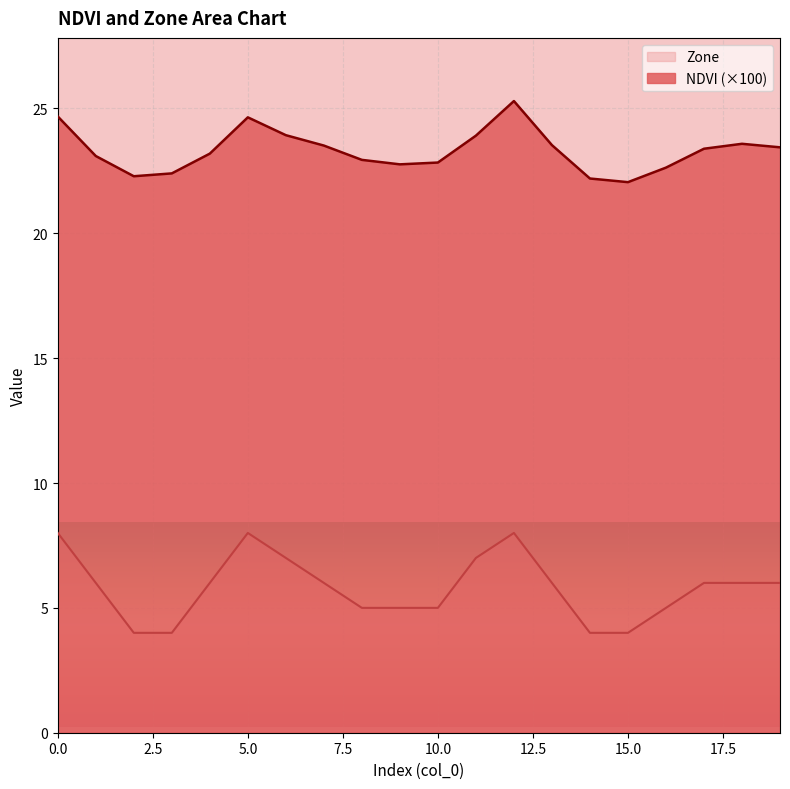

Count the number of data series in this chart.

2